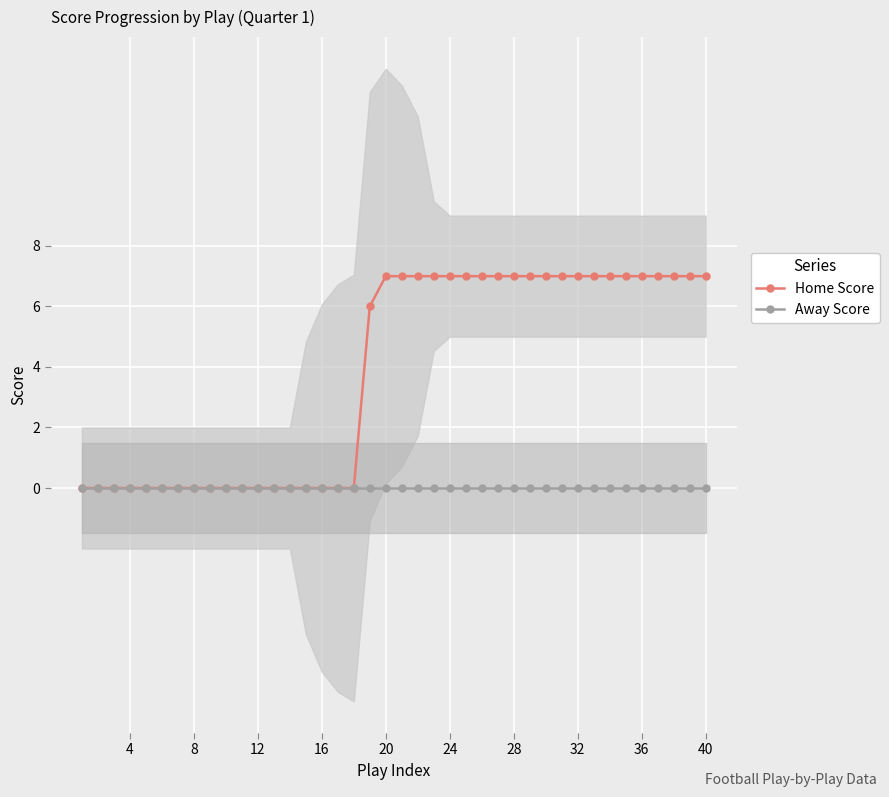

True or false: Home Score and Away Score intersect in this chart.

False